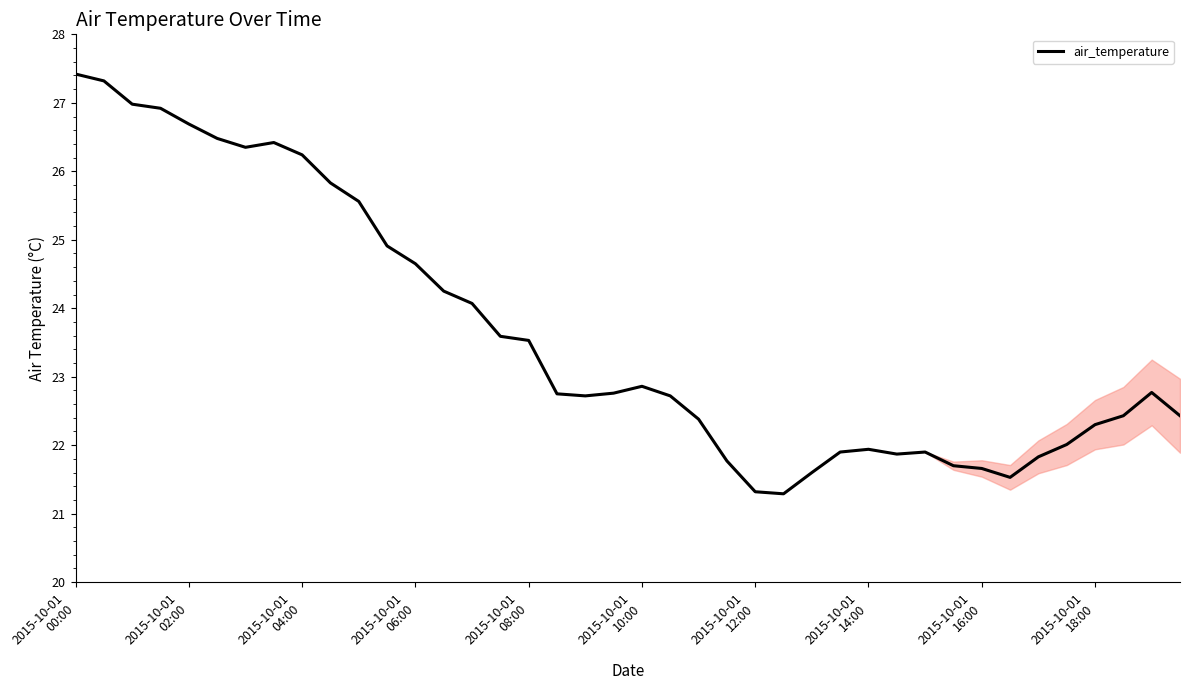

What is the difference between the second highest and second lowest values?

6.0